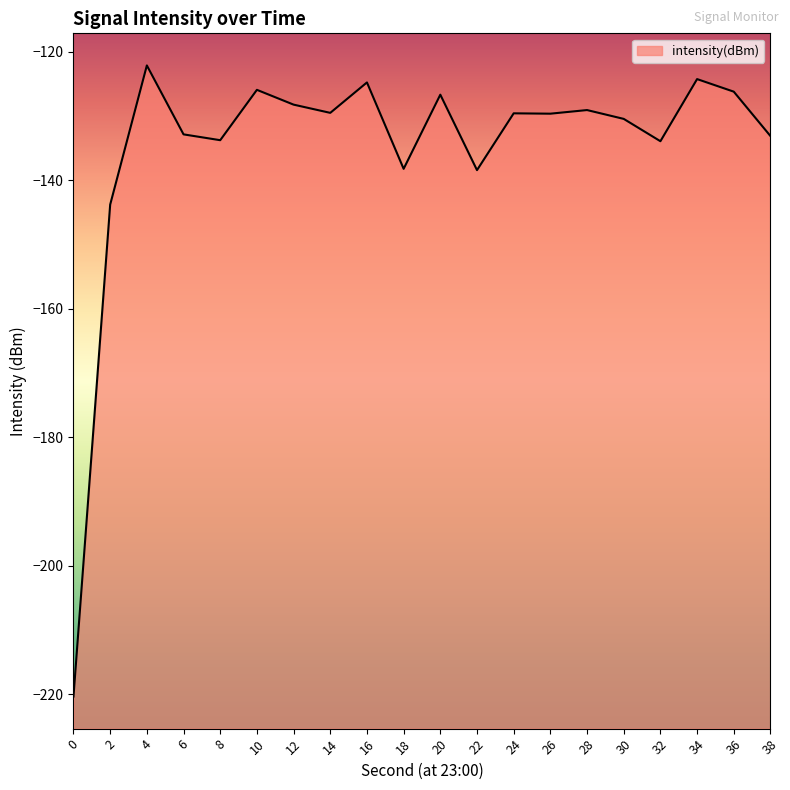

True or false: there are more than 1 points higher than both neighbors.

True